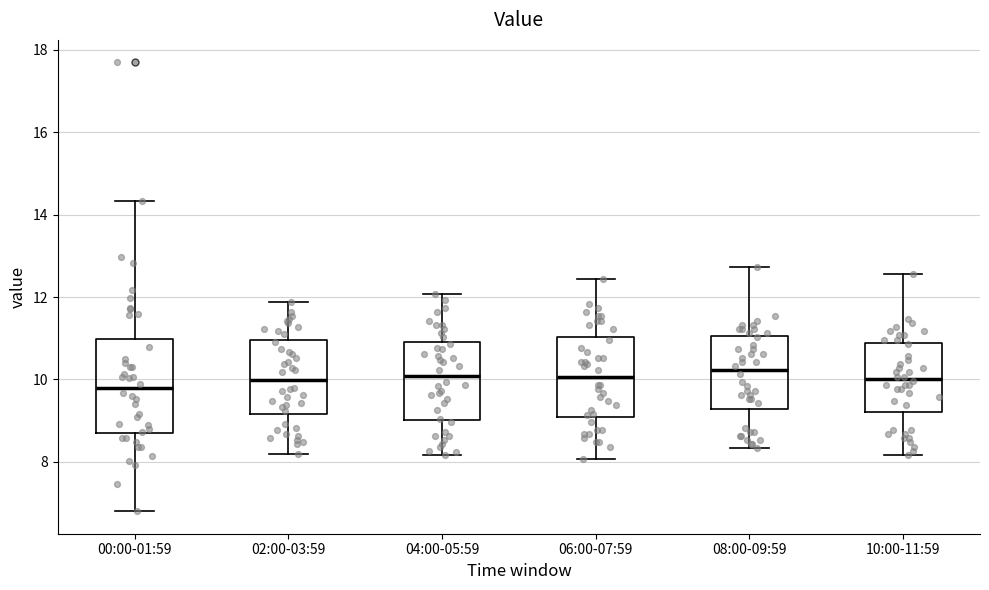

Reading left to right, transcribe this box plot: for each box, give where its median line is, the range the box spans, and where its two whiskers end, as read against the y-axis. The values are not printed on the chart, so give them approximately, as read against the axis.

00:00-01:59: median 9.8, box 8.6 to 11.0, whiskers 6.8 to 14.4
02:00-03:59: median 10.0, box 9.2 to 11.0, whiskers 8.2 to 11.8
04:00-05:59: median 10.0, box 9.0 to 11.0, whiskers 8.2 to 12.0
06:00-07:59: median 10.0, box 9.0 to 11.0, whiskers 8.0 to 12.4
08:00-09:59: median 10.2, box 9.2 to 11.0, whiskers 8.4 to 12.8
10:00-11:59: median 10.0, box 9.2 to 10.8, whiskers 8.2 to 12.6